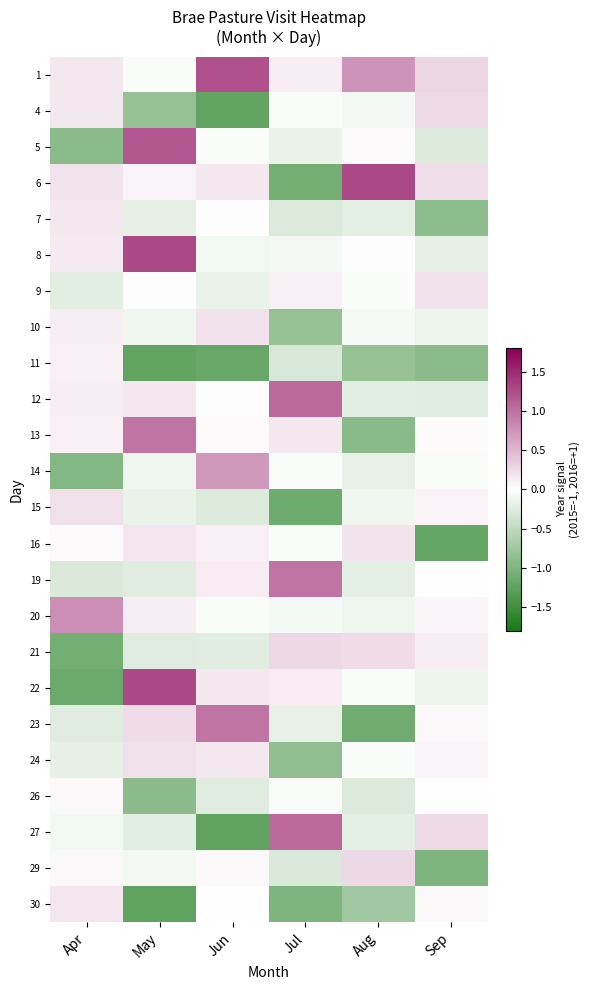

Which label corresponds to the largest value in the chart?

Aug